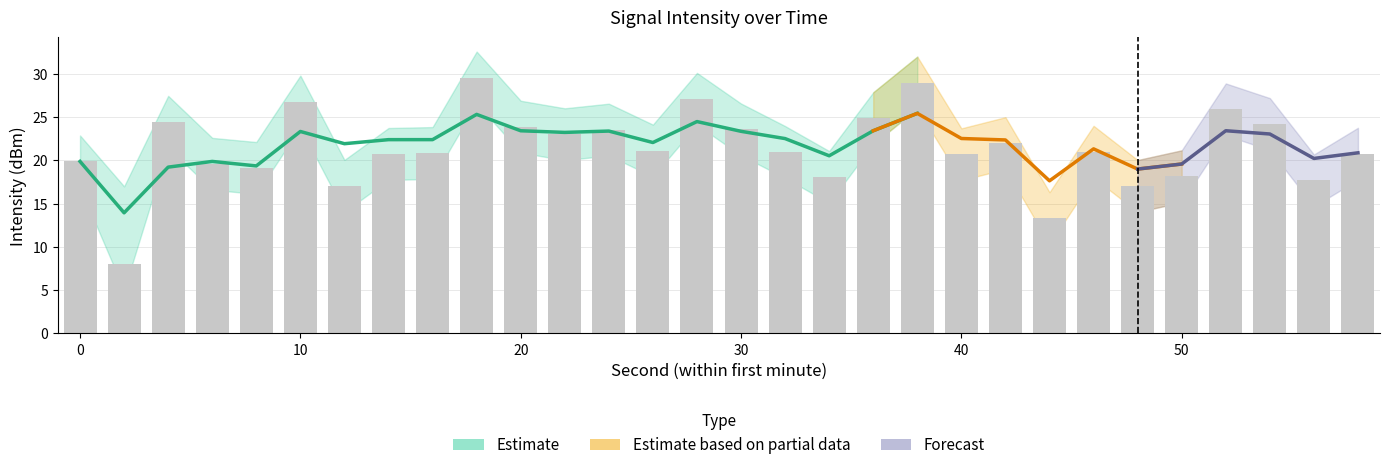

Is it true that the value at 10 is 36.9?

False